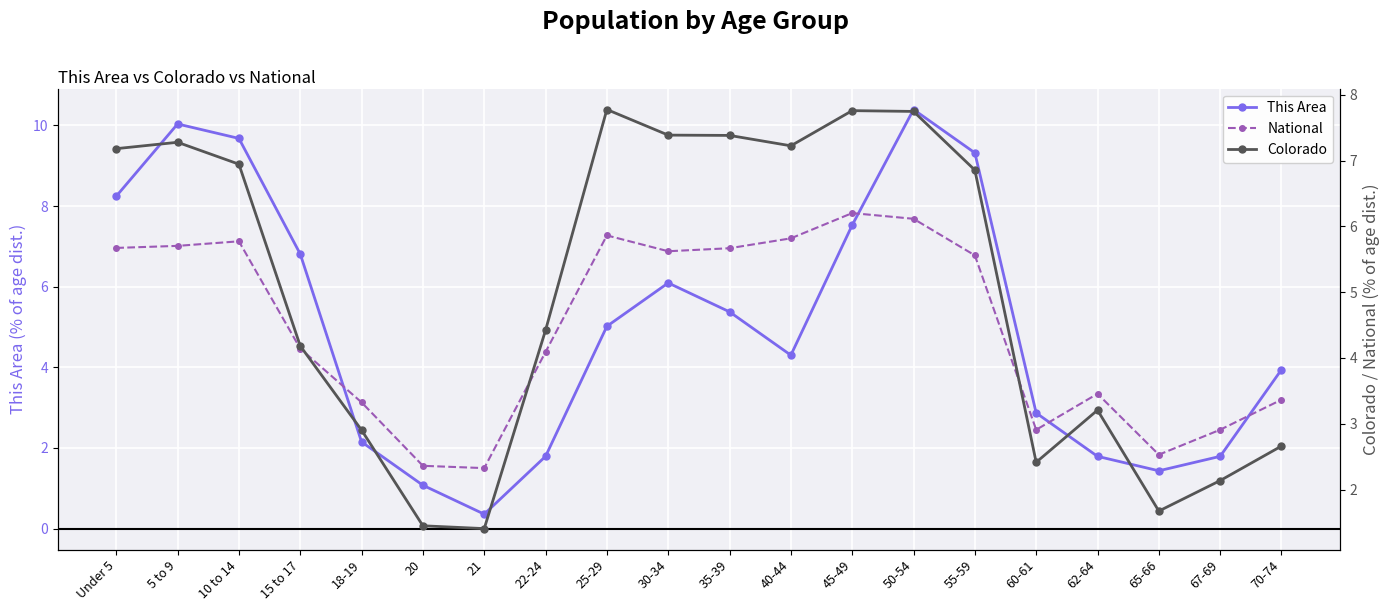

Which category has the highest value in the Colorado series?

25-29